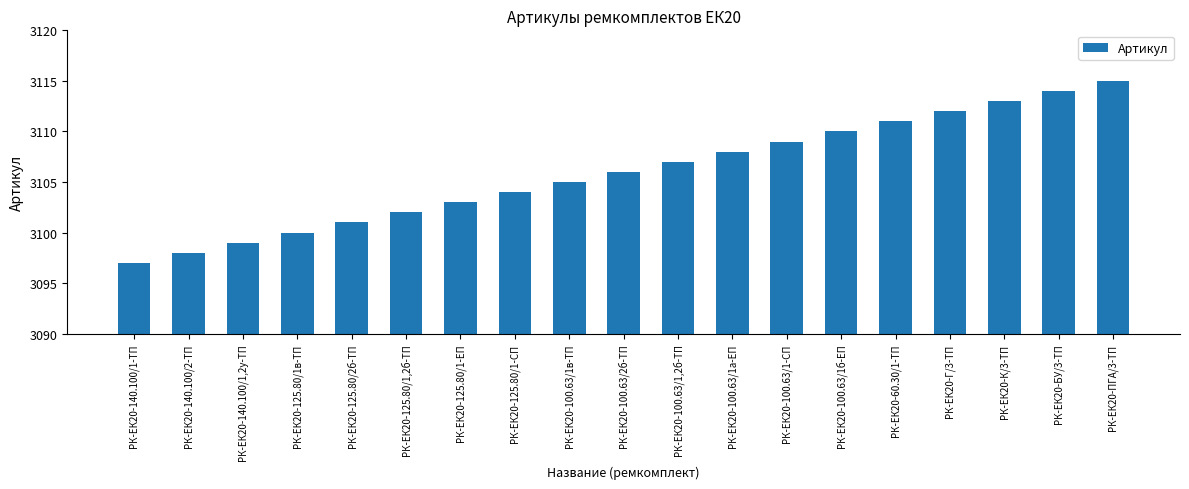

At which label is the value closest to 3106?

РК-ЕК20-100.63/2б-ТП